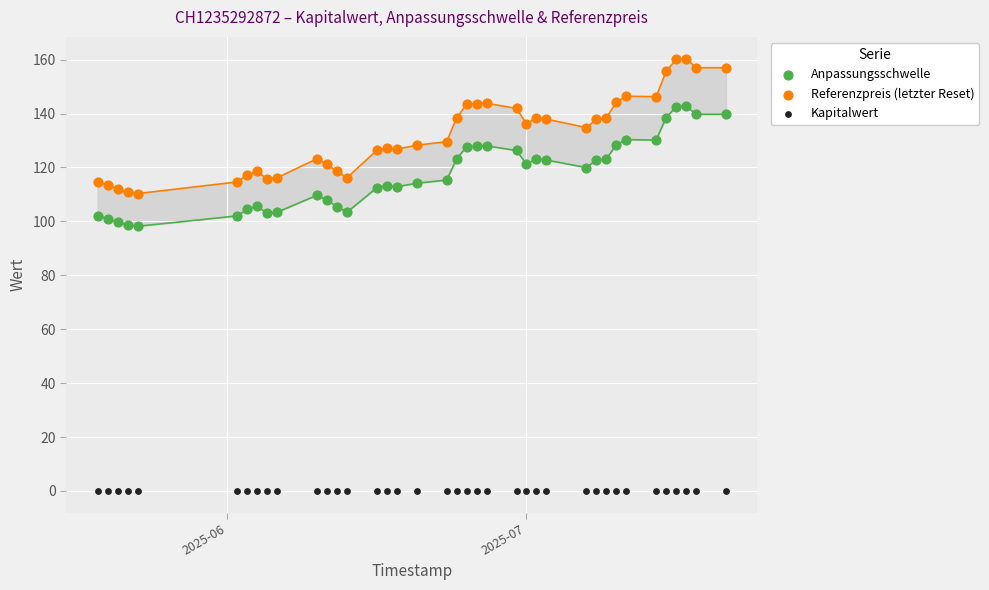

Which series reaches the minimum Y coordinate?

Kapitalwert